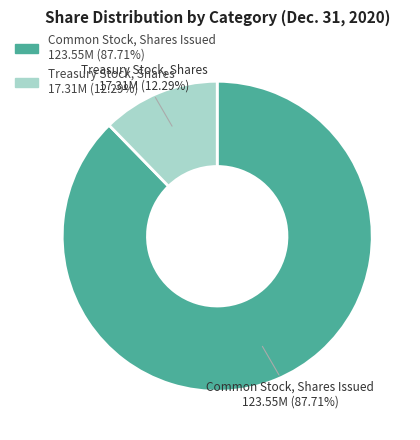

What is the largest slice in the pie chart?

Common Stock, Shares Issued